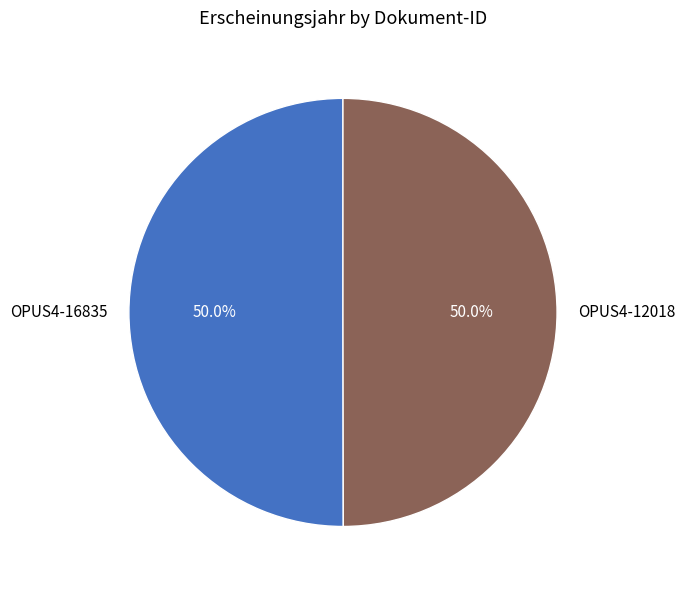

What is the ratio of the value at OPUS4-16835 to the value at OPUS4-12018?

1.0